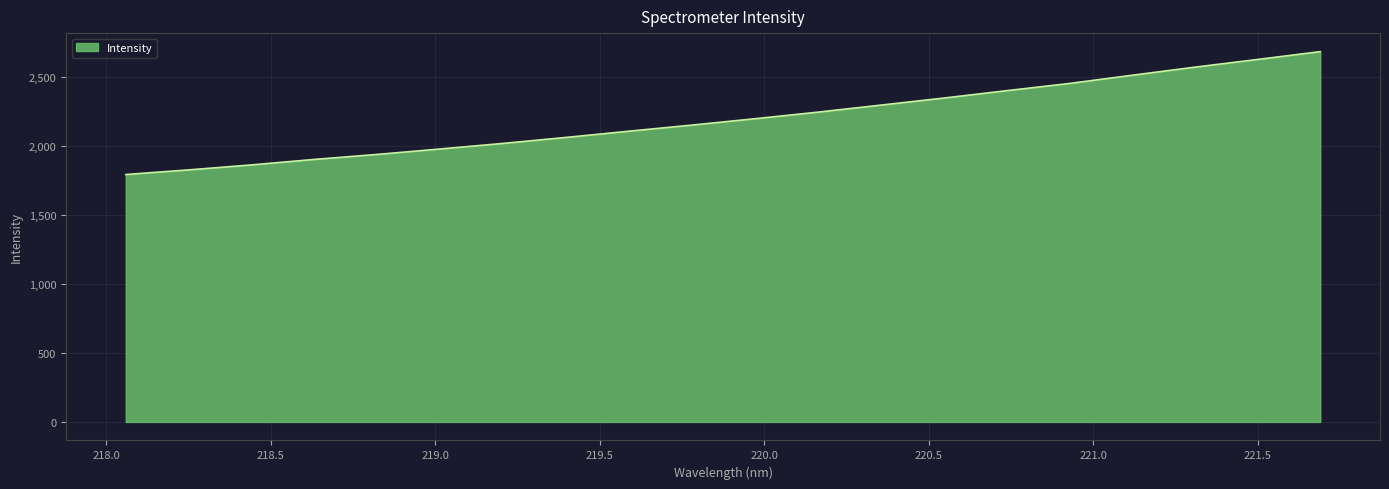

What is the greatest value displayed?

2686.5